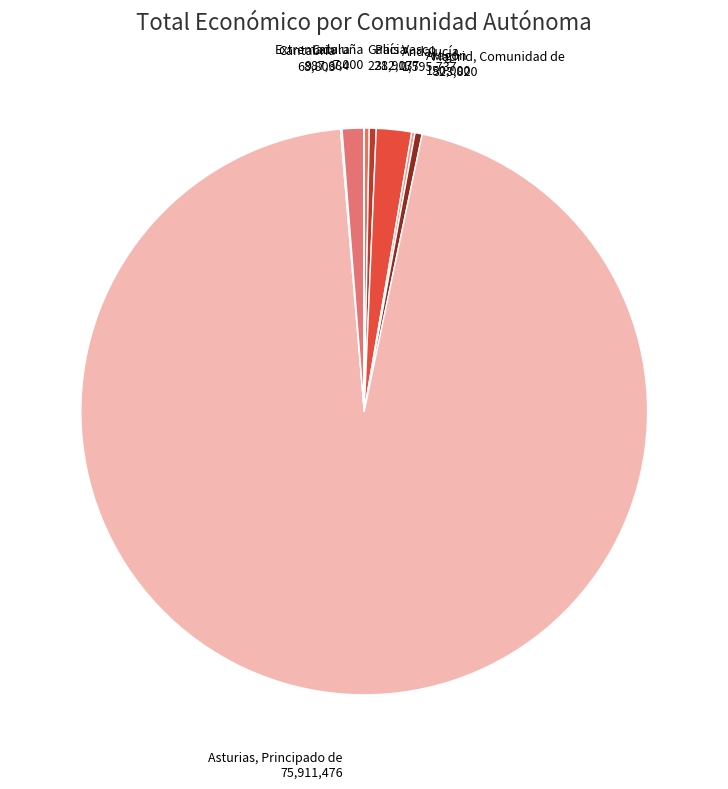

Does any single category account for the majority?

Yes